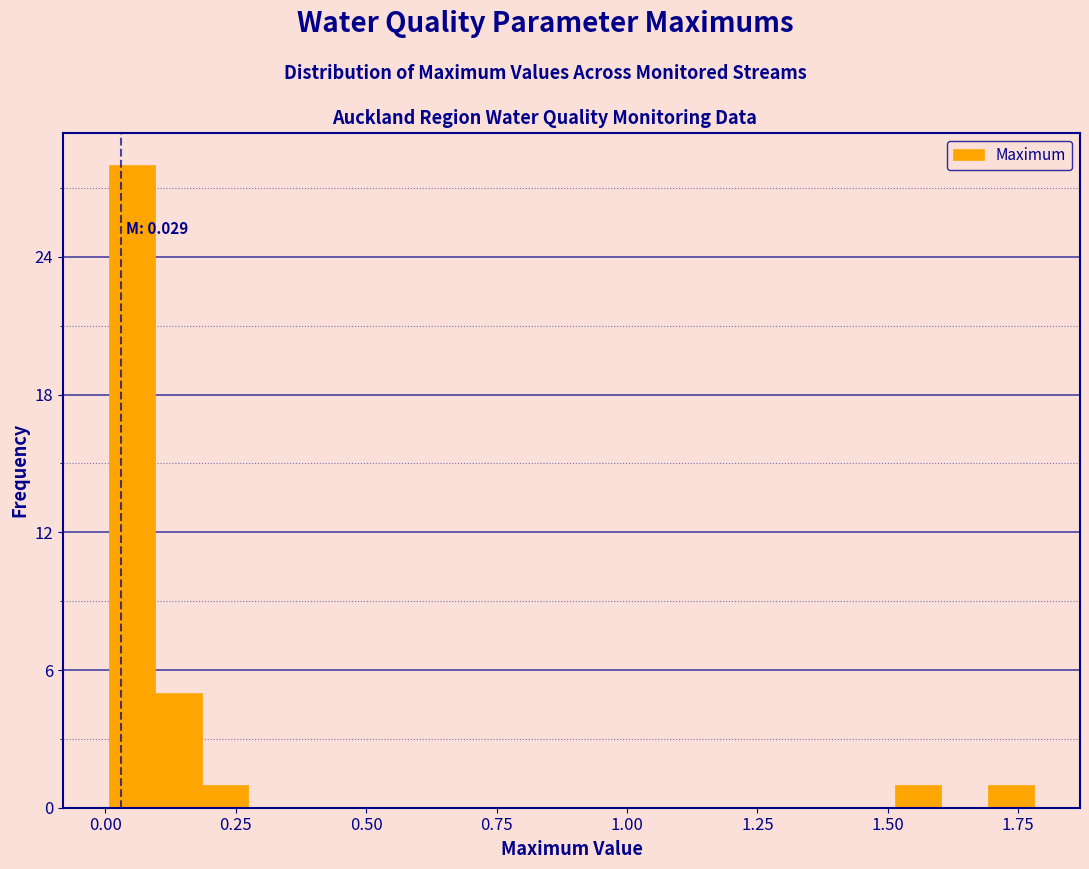

Read against the x-axis, roughly where is the centre of the tallest bar?

0.05